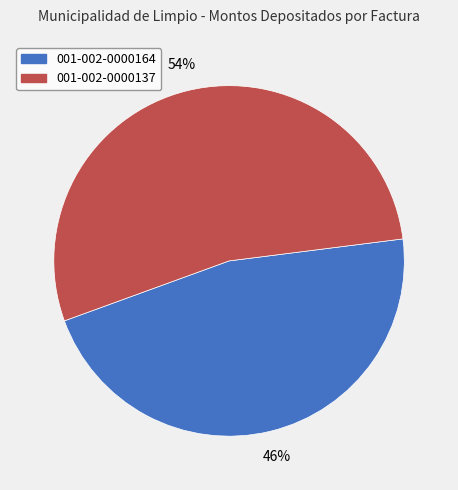

To the nearest percent, what is the average slice percentage?

50%